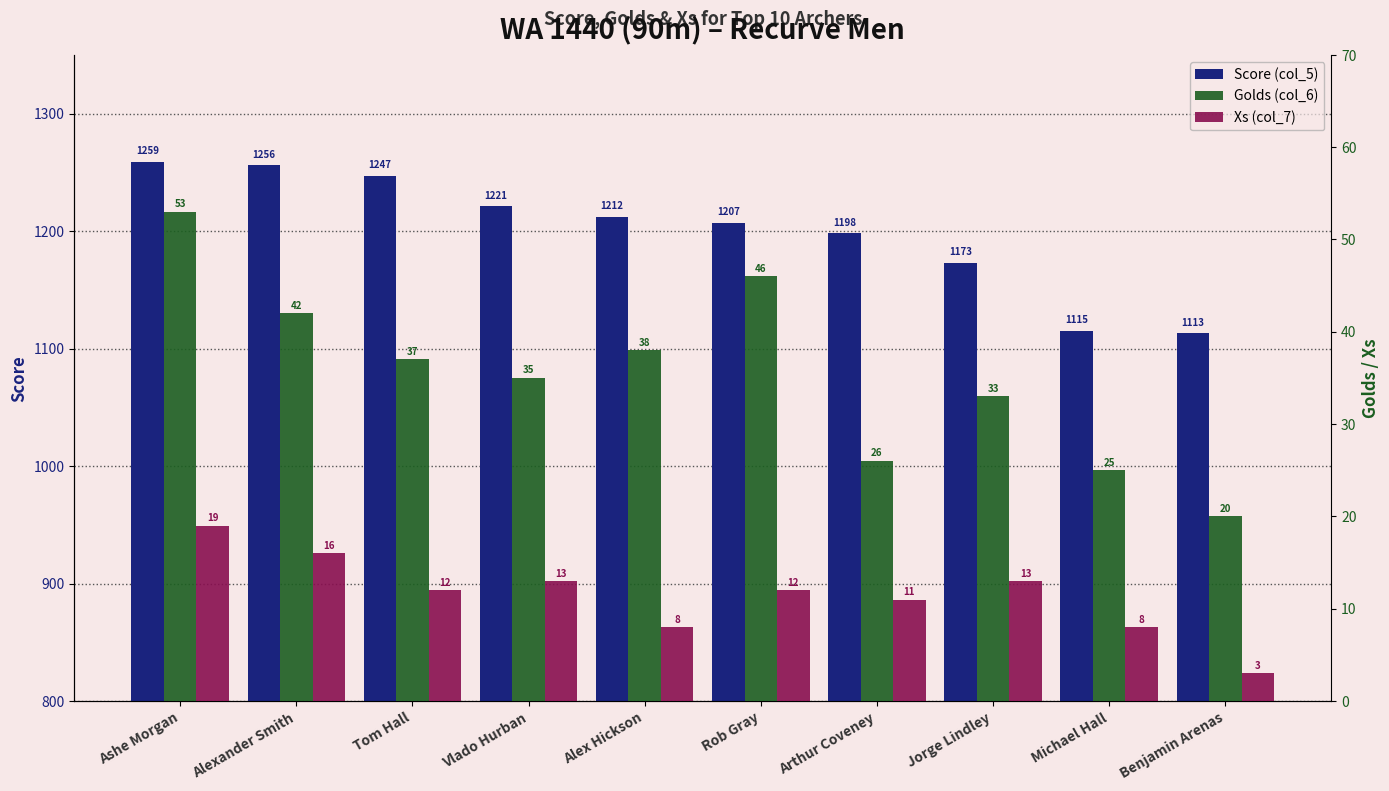

Which label corresponds to the smallest value in the chart?

Benjamin Arenas